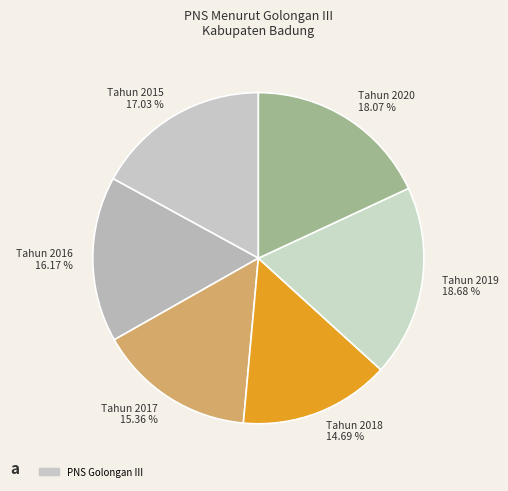

Do Tahun 2019 18.68 % and Tahun 2018 14.69 % together represent more than half of the pie?

No